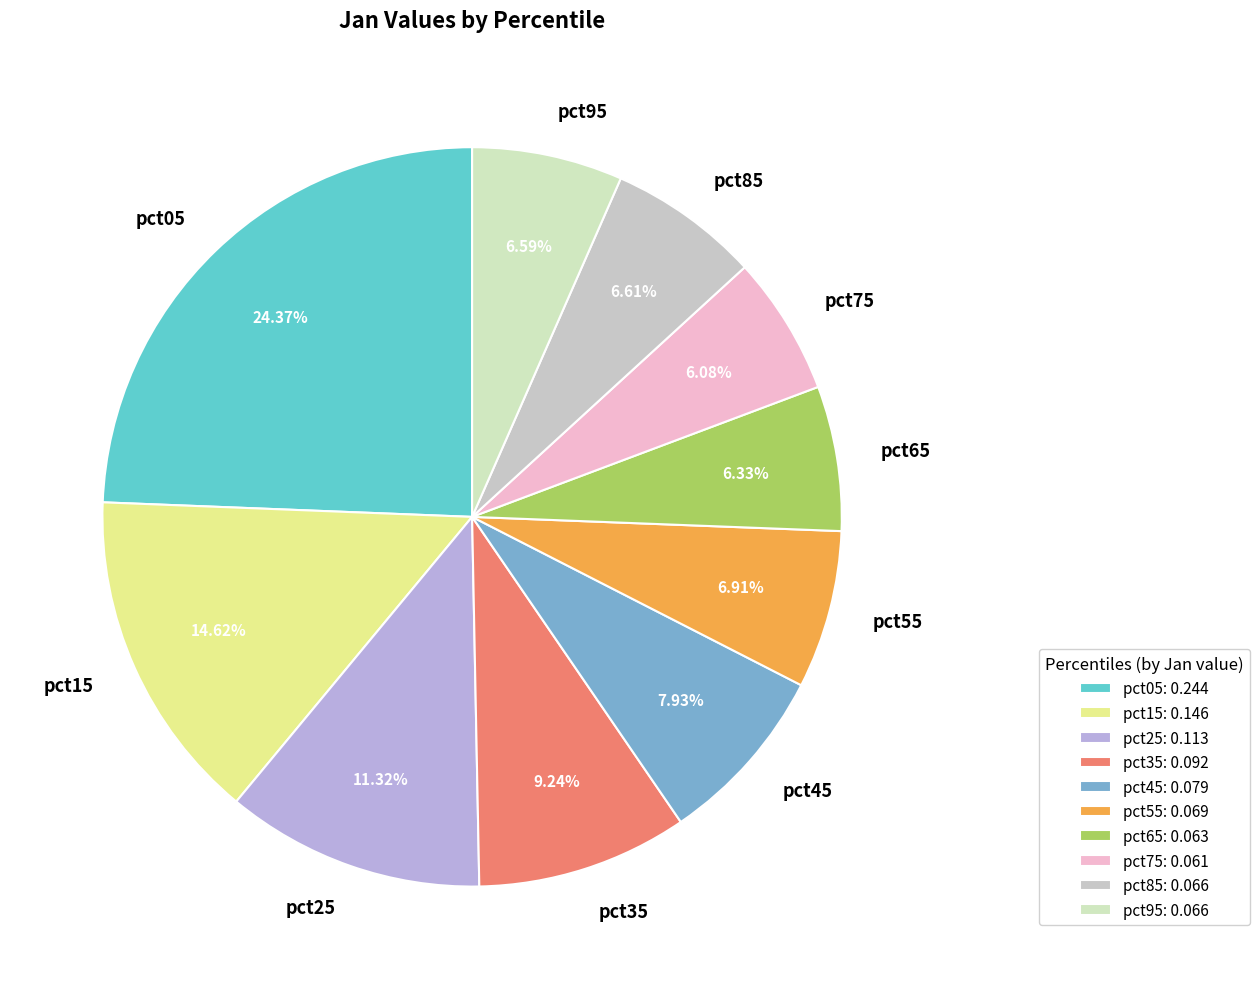

What percentage is the pct35 slice, to the nearest percent?

9%